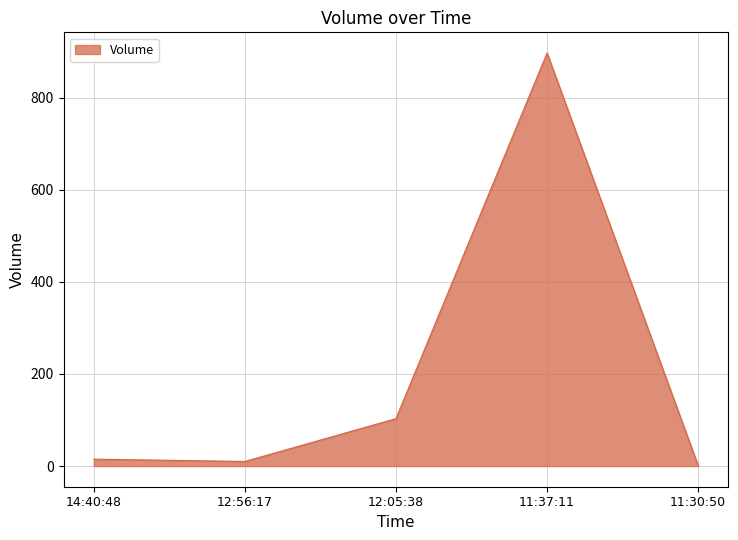

Does the chart have visible grid lines?

Yes